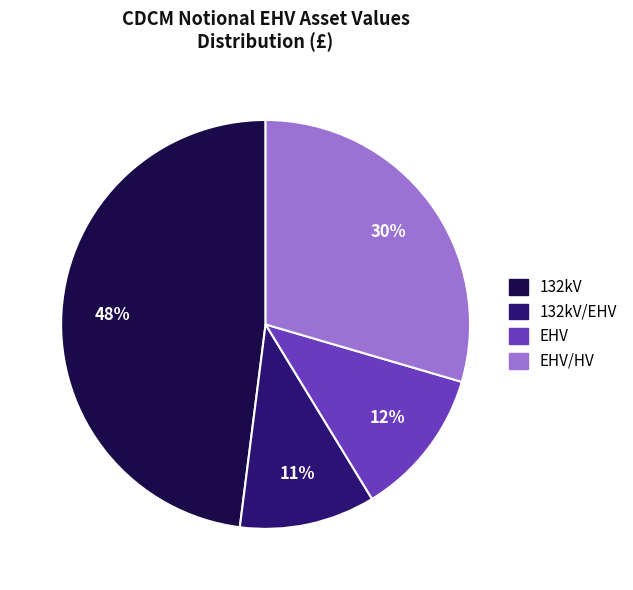

Which slice is the largest?

132kV